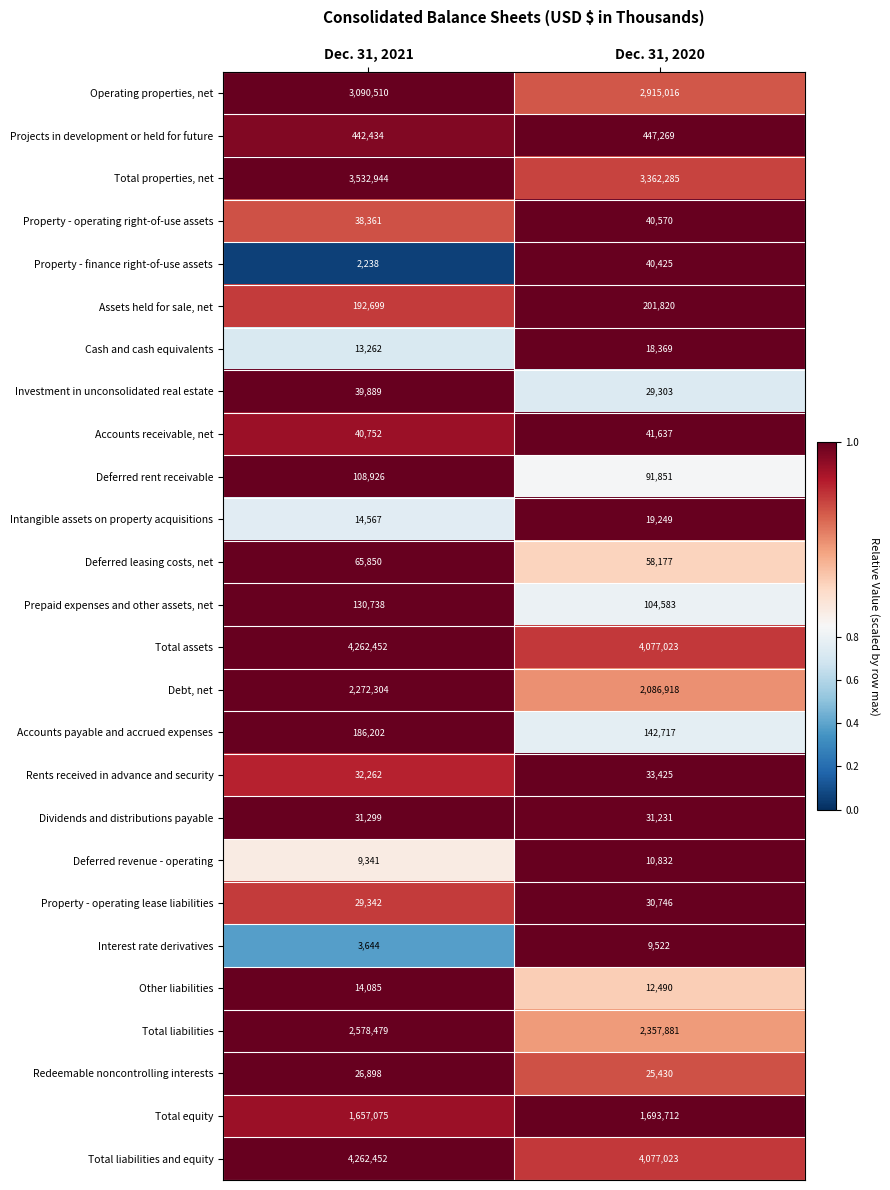

The value of Rents received in advance and security at Dec. 31, 2020 is 33425. True or false?

True